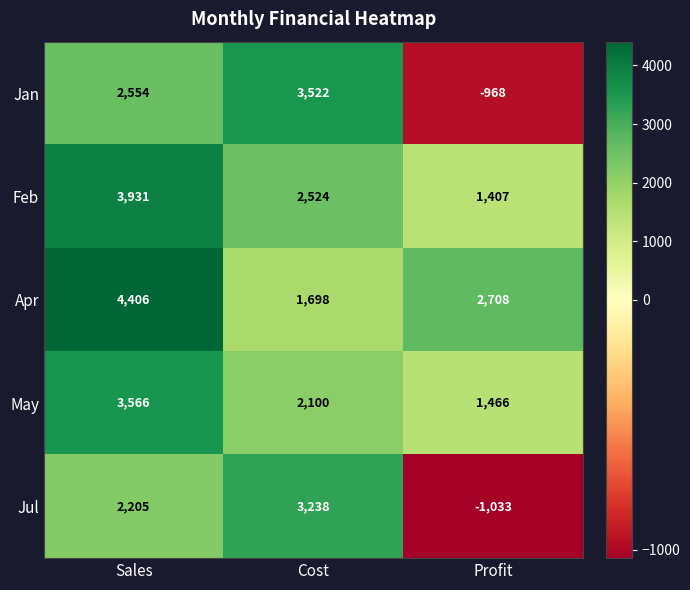

True or false: Apr has a value of 2708 at Profit.

True